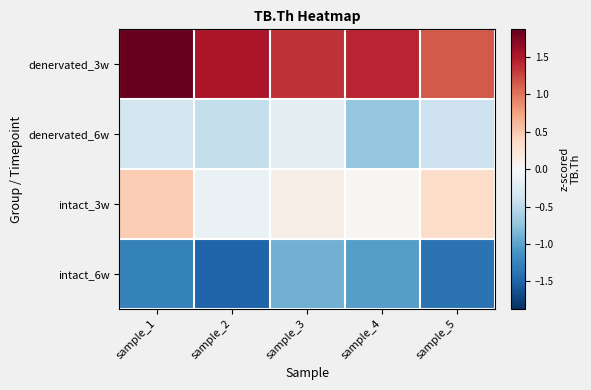

Rank the series by their average value, from highest to lowest.

denervated_3w, intact_3w, denervated_6w, intact_6w